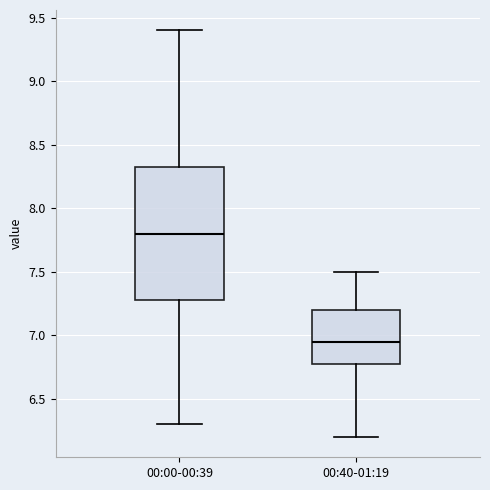

Comparing the boxes themselves (not the whiskers), which one is the tallest?

00:00-00:39